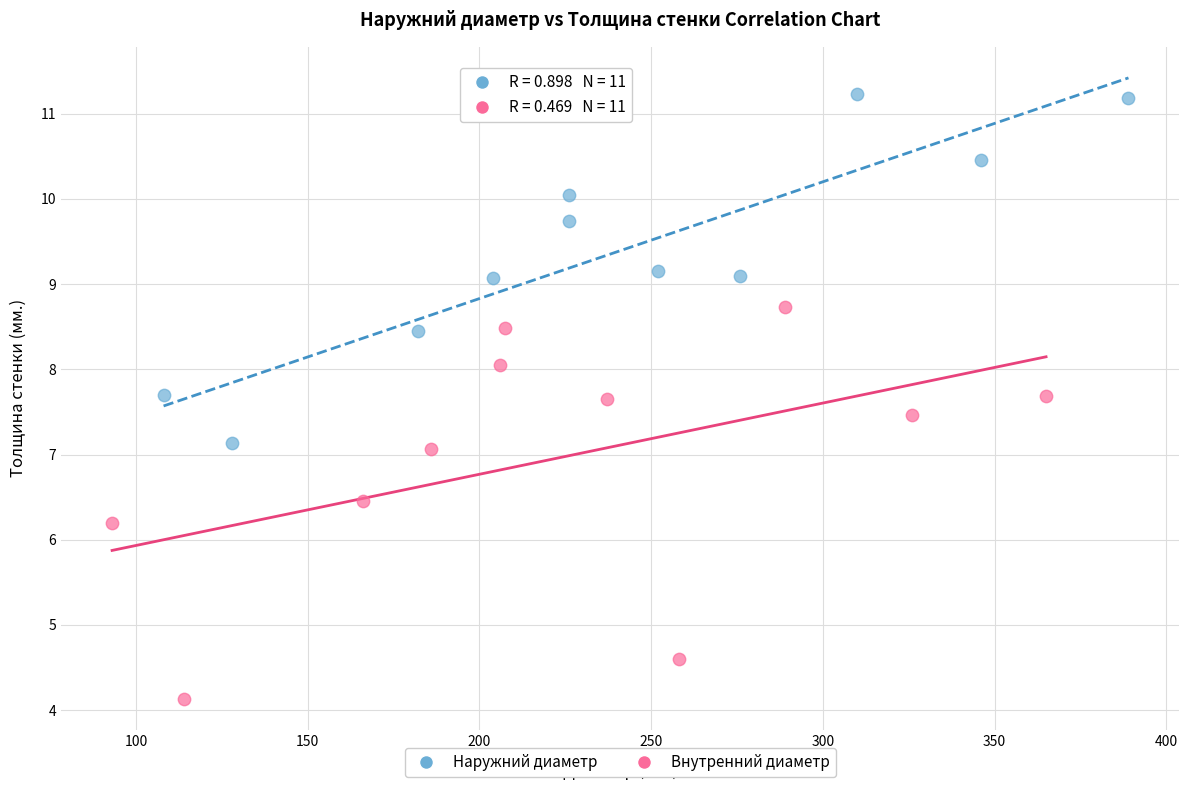

Which series contains the lowest Y value?

Внутренний диаметр